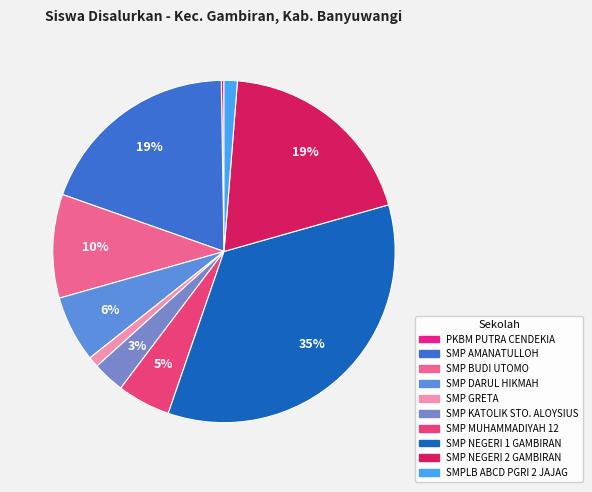

Which category has the smallest portion of the pie?

PKBM PUTRA CENDEKIA